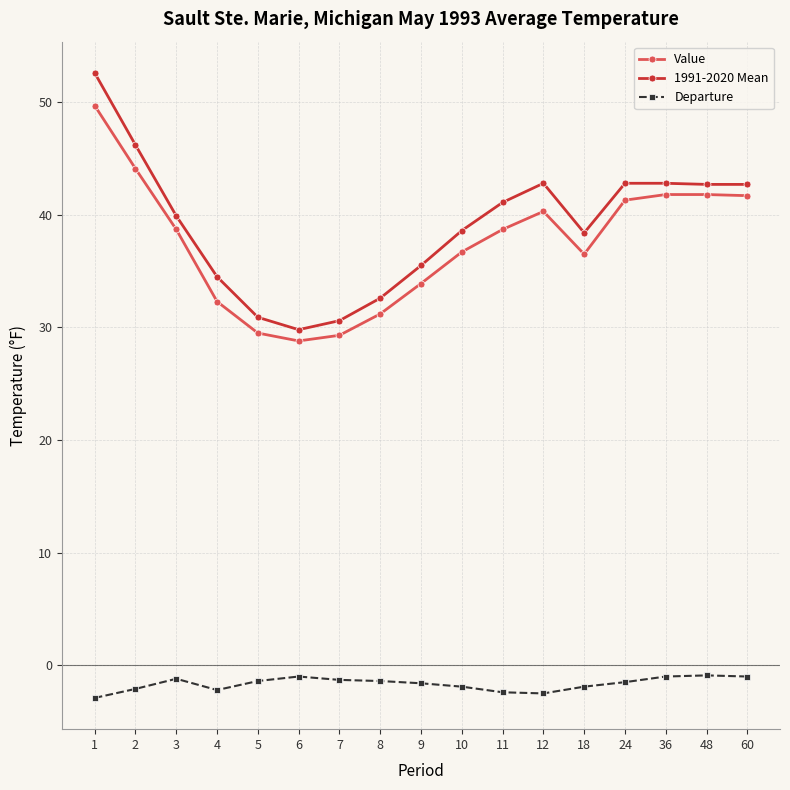

True or false: Value and Departure intersect in this chart.

False